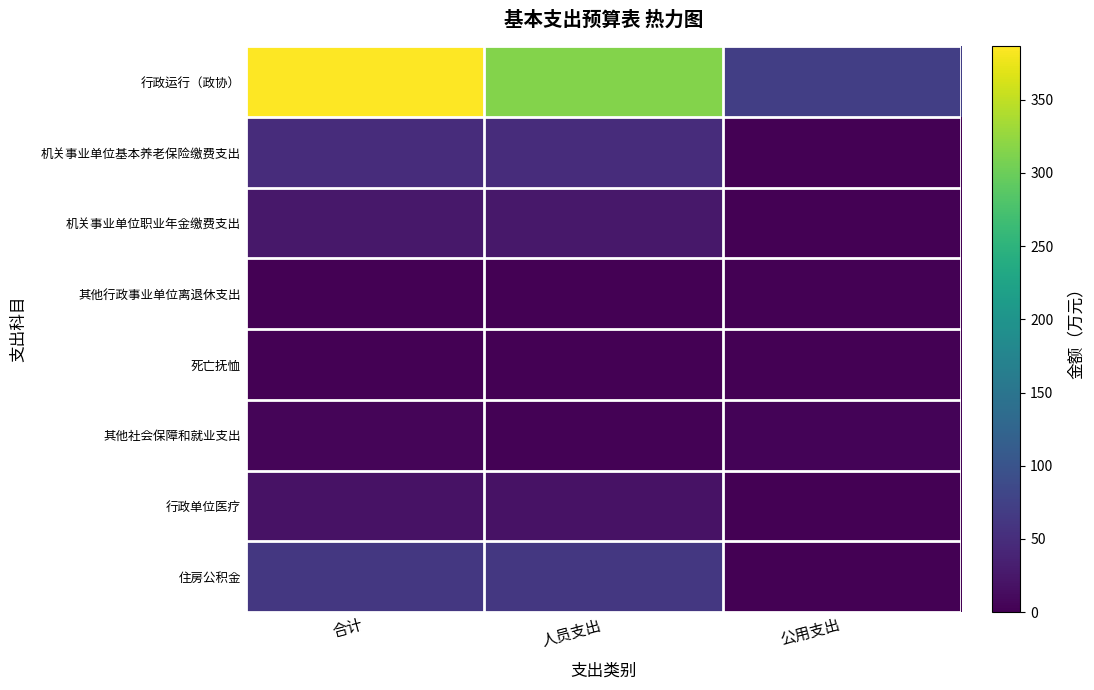

What is the total value across all series at 合计?

547.7